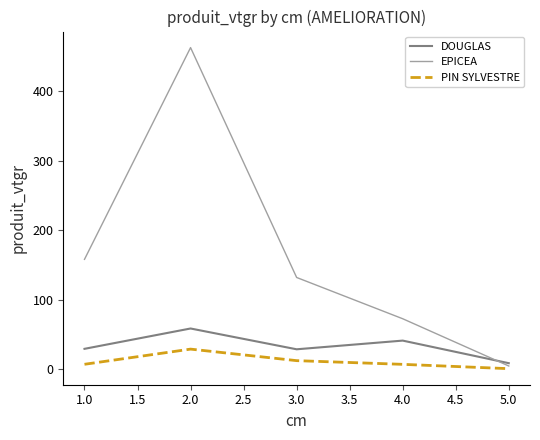

Does the chart have visible grid lines?

No